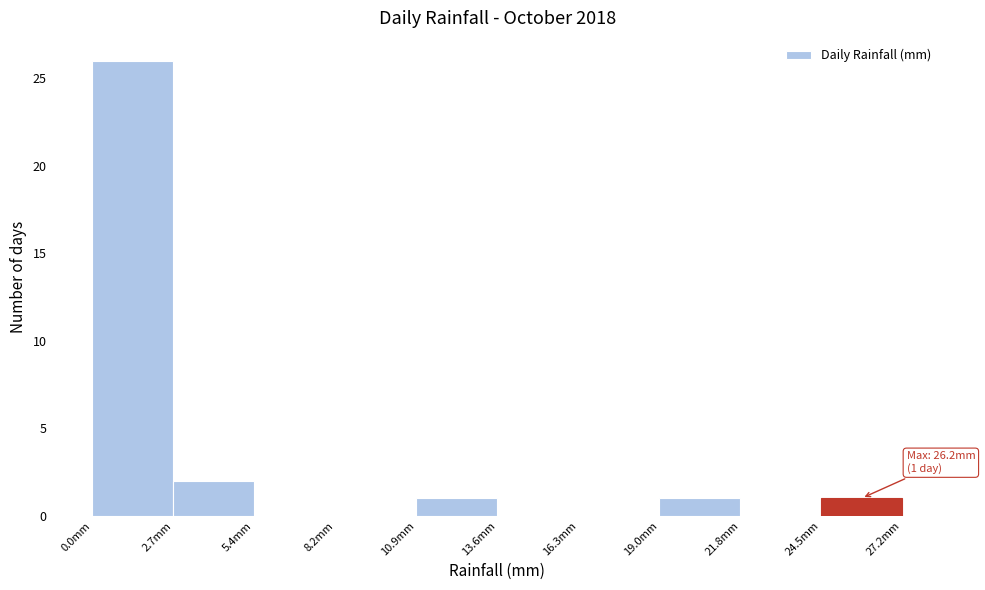

Over which range of the x-axis is the bar tallest?

0.0 to 2.5